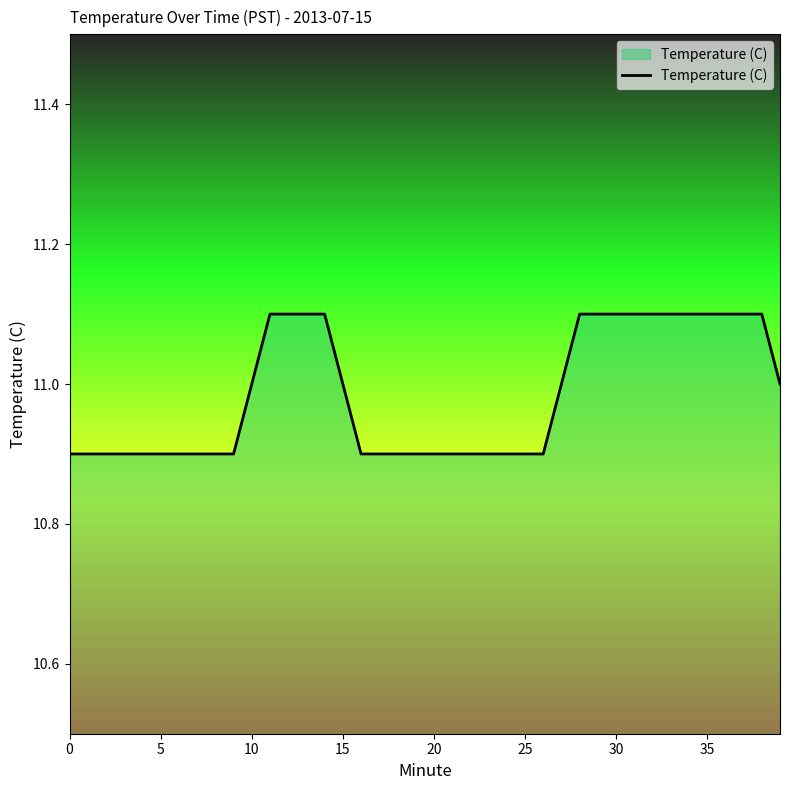

What is the smallest value displayed?

10.9